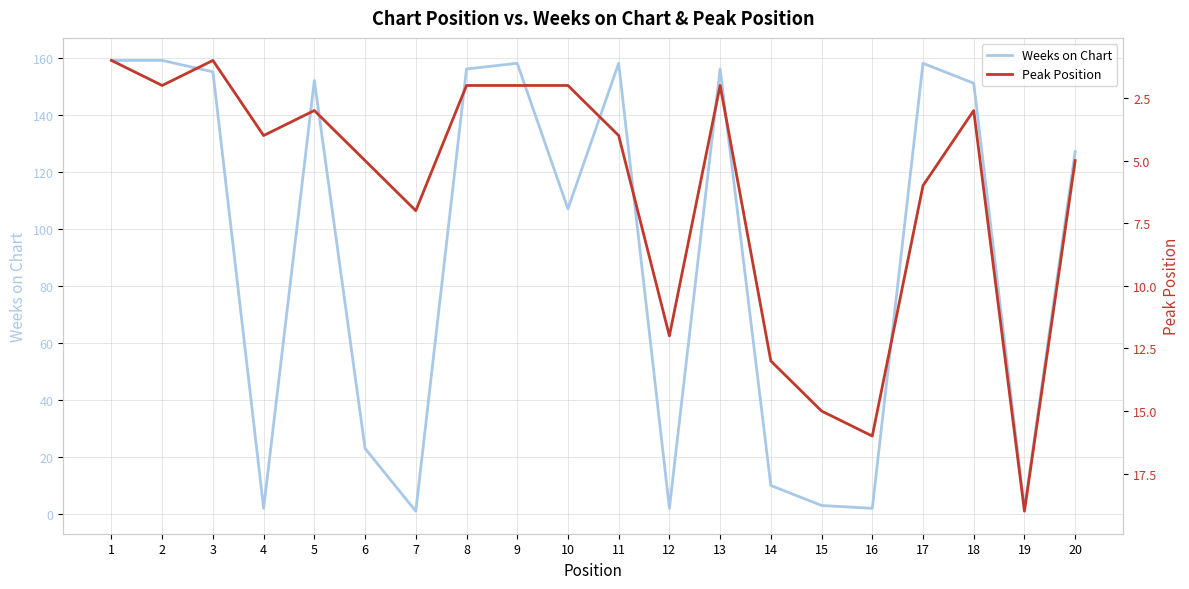

Which category has the lowest value in the Peak Position series?

1